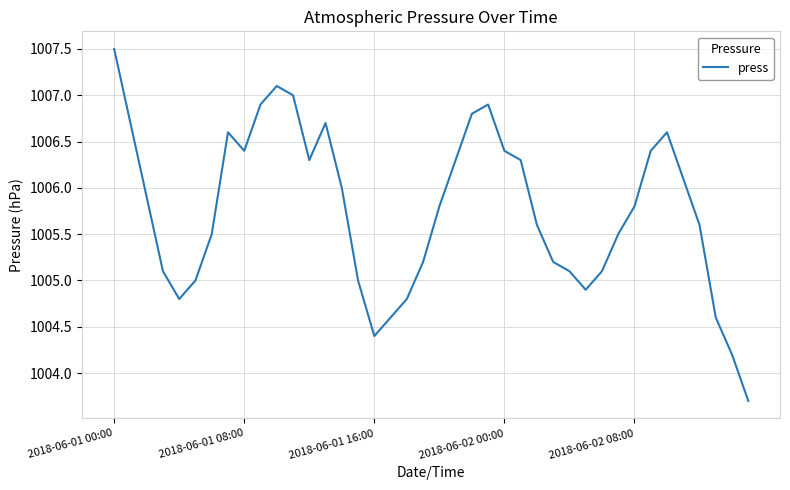

What is the difference between the maximum and minimum values?

3.8